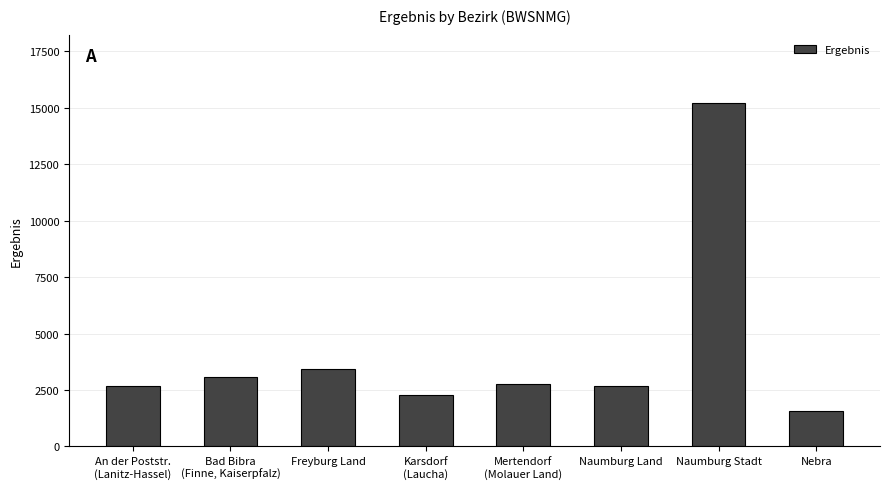

How many categories are shown in the chart?

8